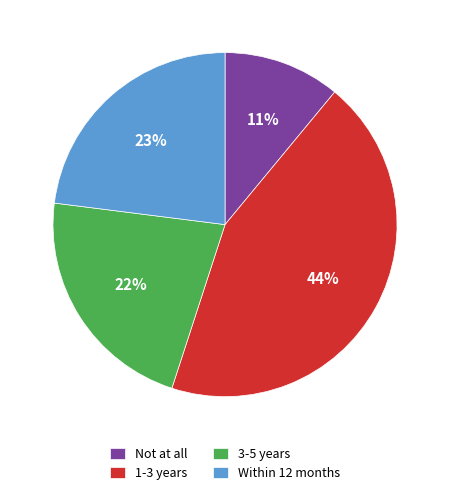

To the nearest percent, what percentage of the pie is Within 12 months?

23%